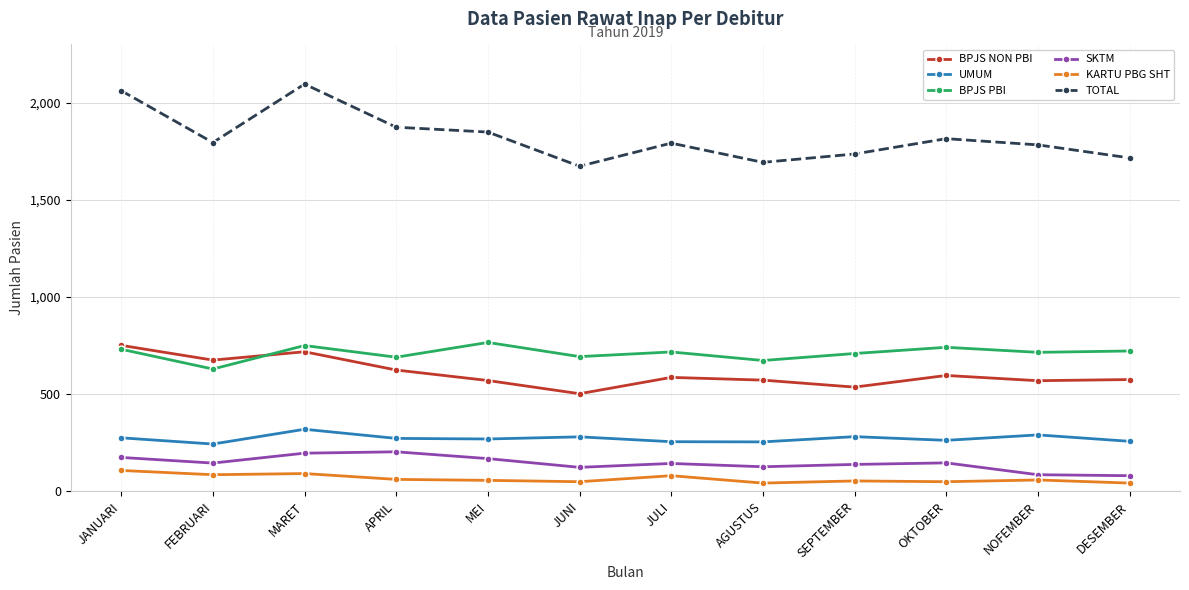

At OKTOBER, list the series in order from smallest to largest.

KARTU PBG SHT, SKTM, UMUM, BPJS NON PBI, BPJS PBI, TOTAL